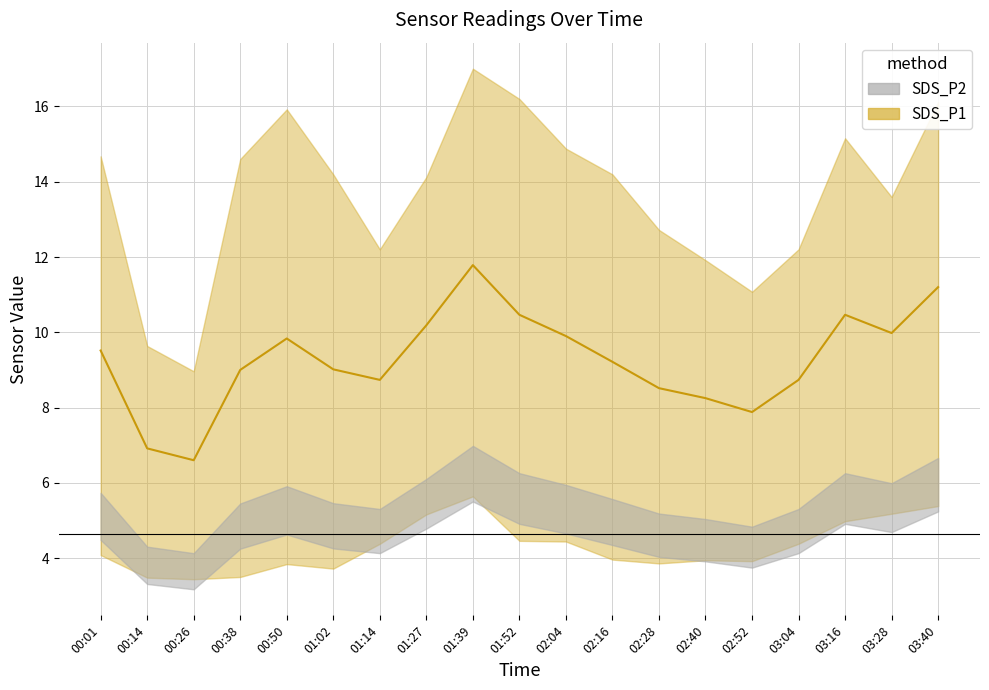

How many data points are less than 9?

7